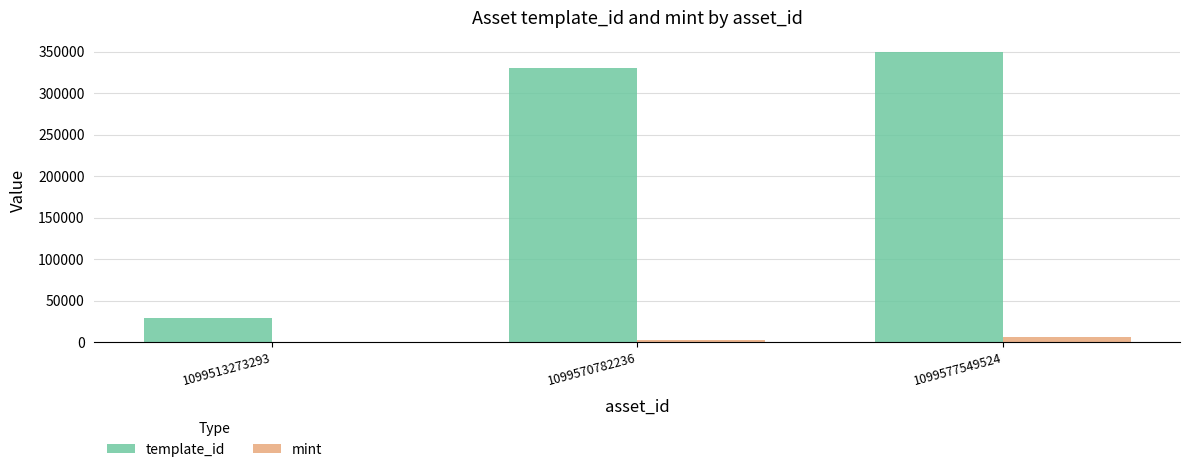

Are the bars grouped side by side (vs. stacked)?

Yes